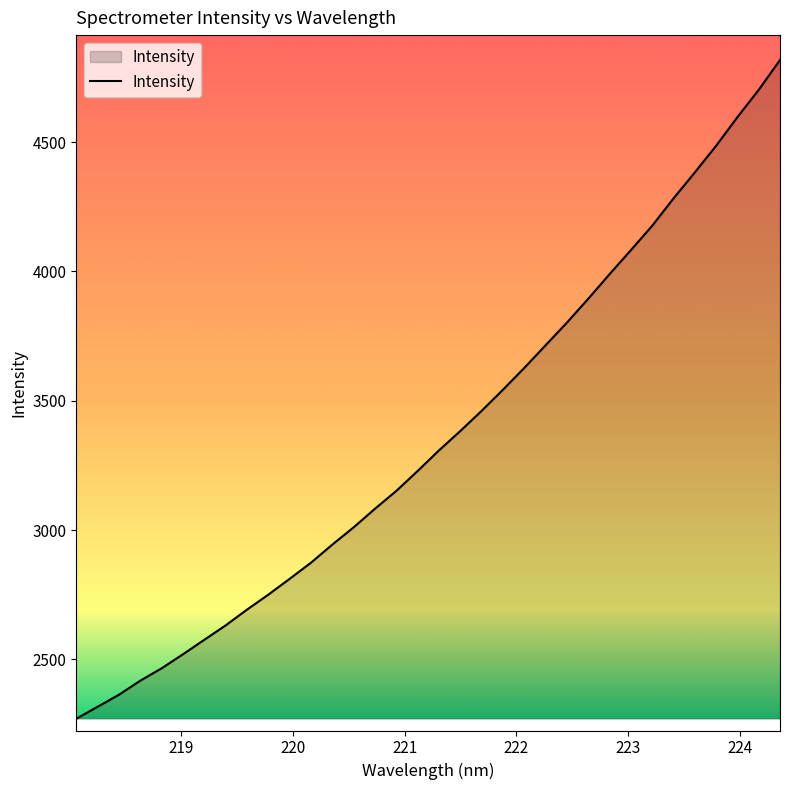

What is the minimum value shown in the chart?

2270.6